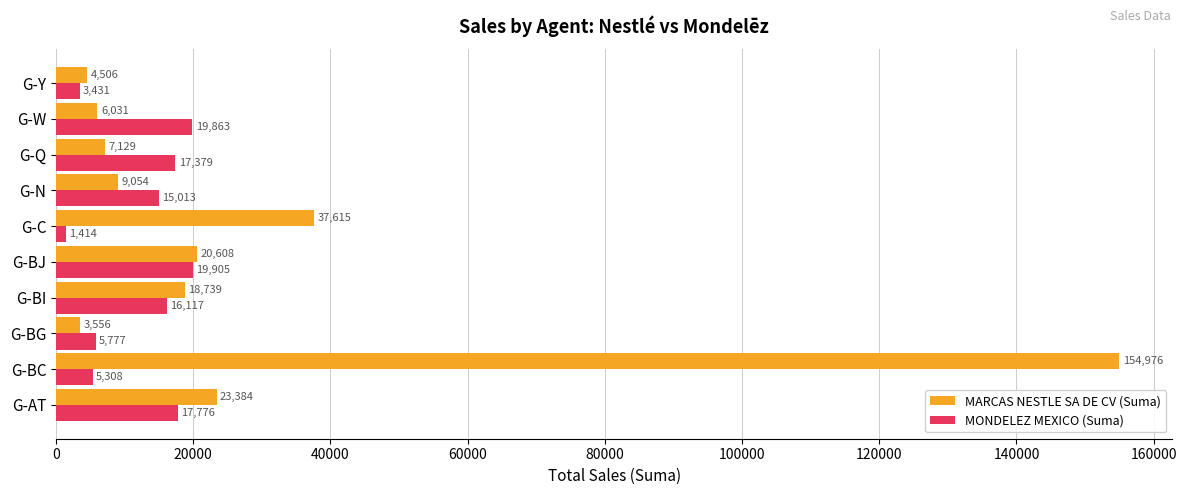

Is it true that MARCAS NESTLE SA DE CV (Suma) equals 4438.4 at G-BI?

False